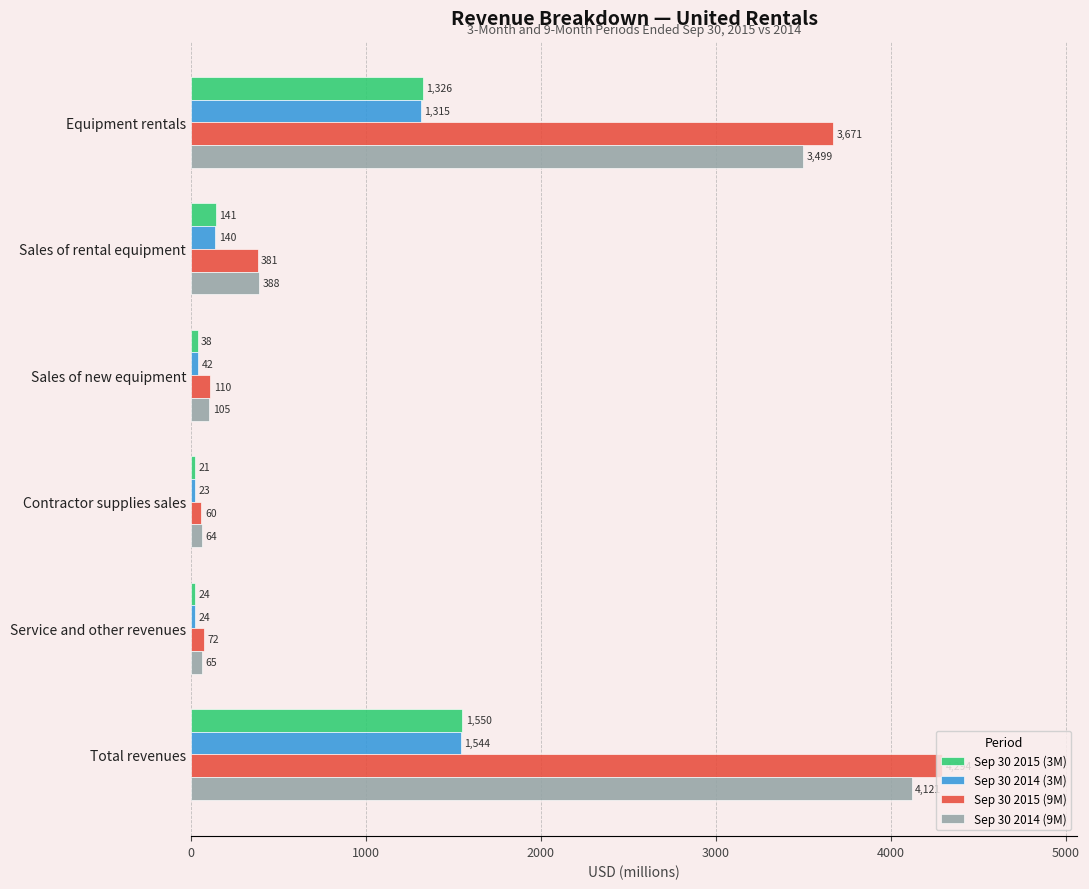

Is it true that Sep 30 2015 (3M) equals 1550 at Total revenues?

True